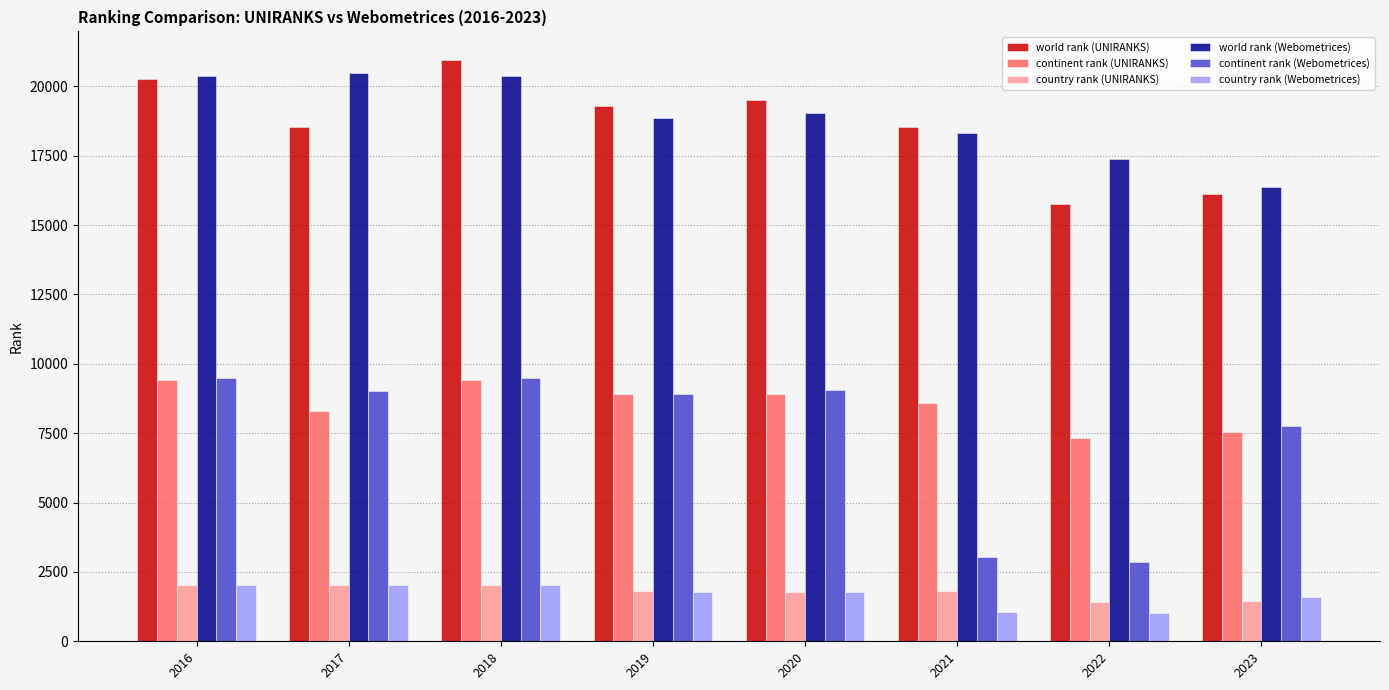

What is the difference between the world rank (Webometrices) values at 2020 and 2023?

2653